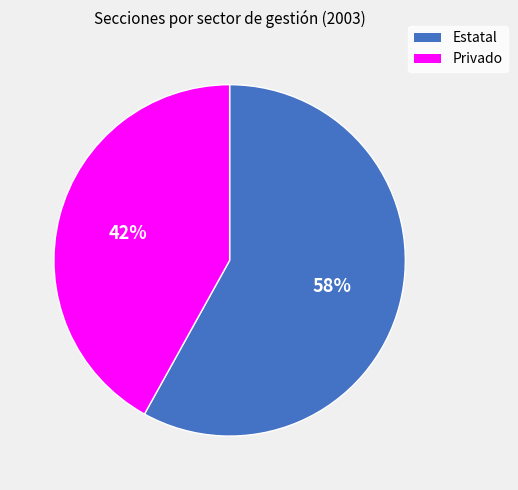

Which category has the biggest portion of the pie?

Estatal